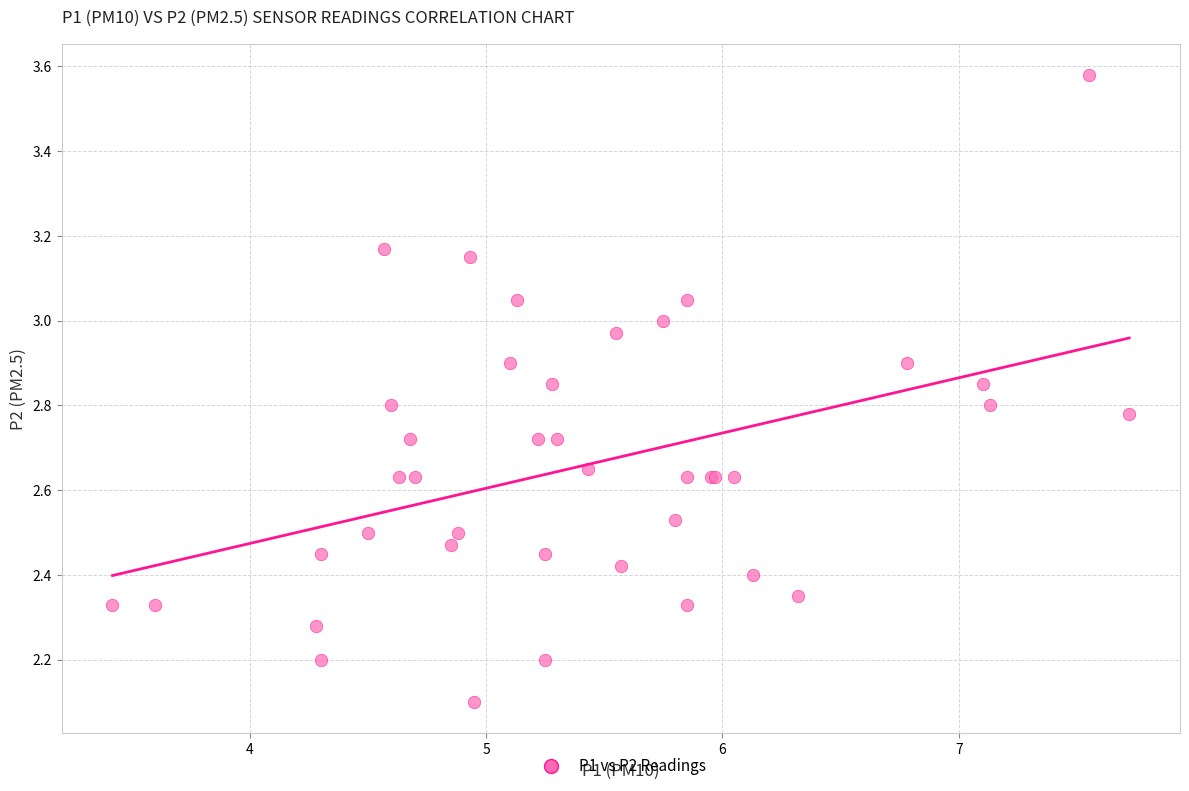

What Y value in the scatter plot is closest to 2?

2.1